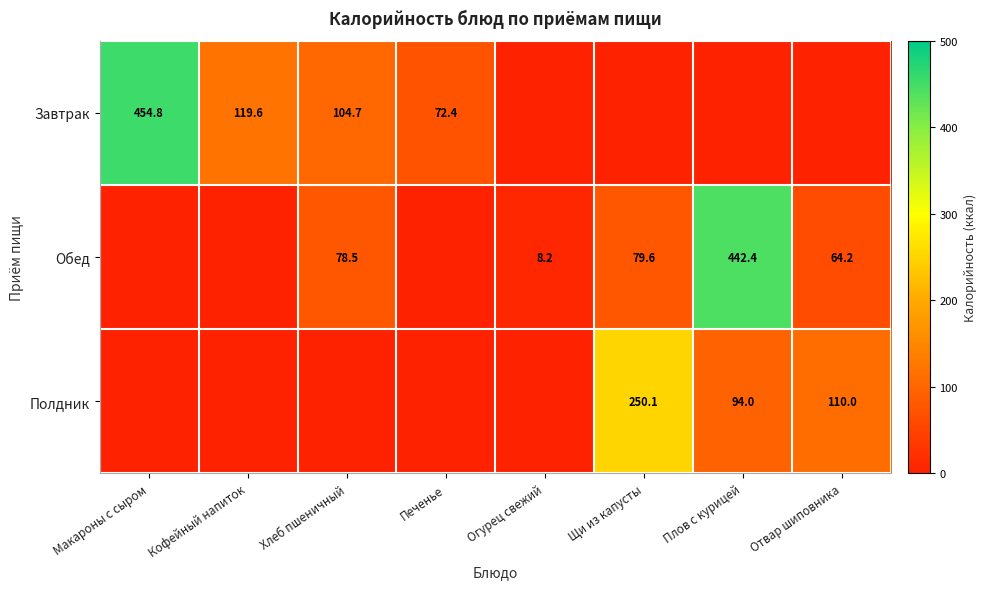

The value of Полдник at Отвар шиповника is 171.5. True or false?

False